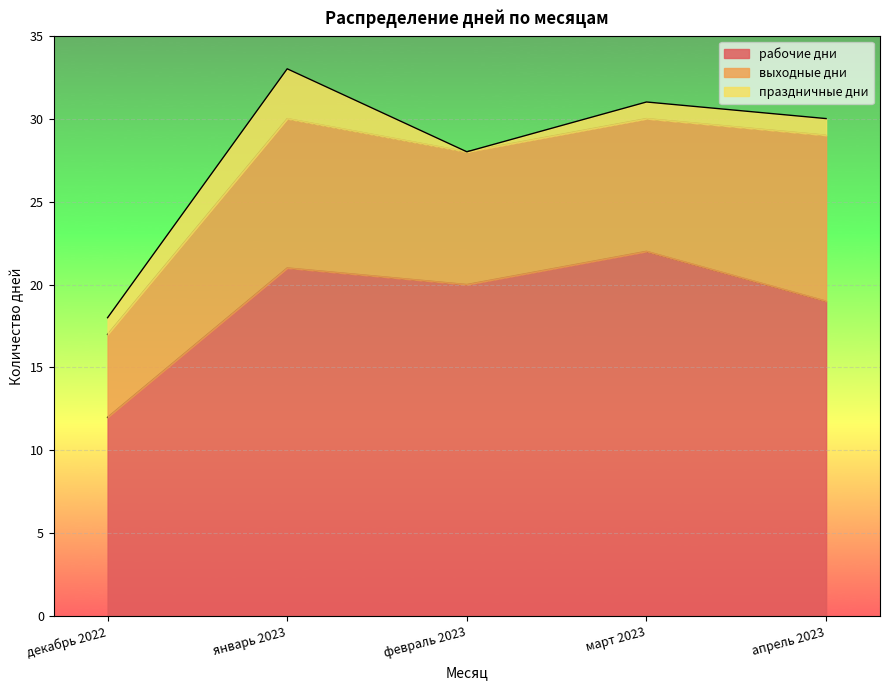

Does the chart display data point markers on the line(s)?

No